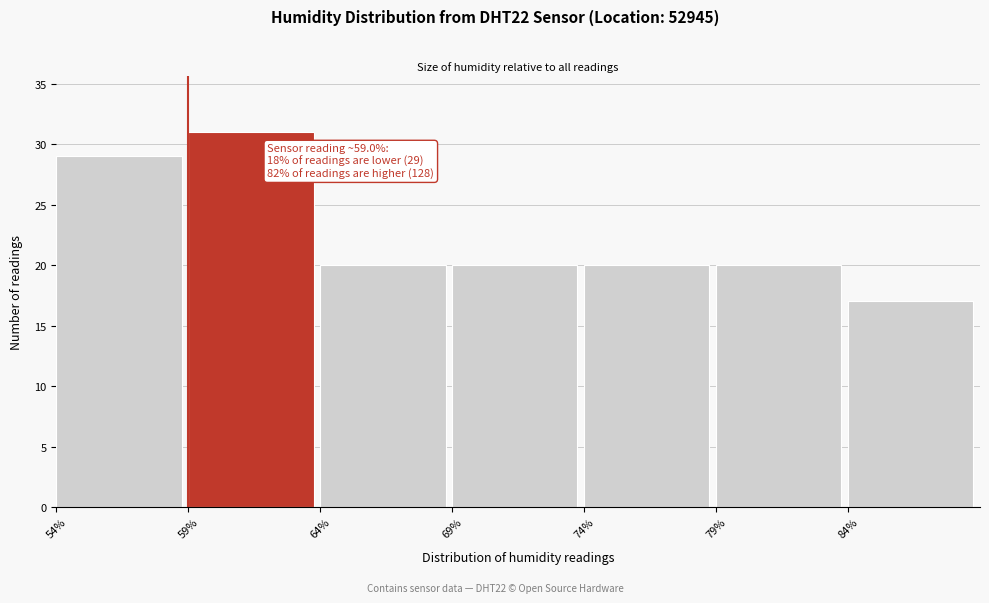

Which range on the x-axis has the tallest bar?

59 to 64